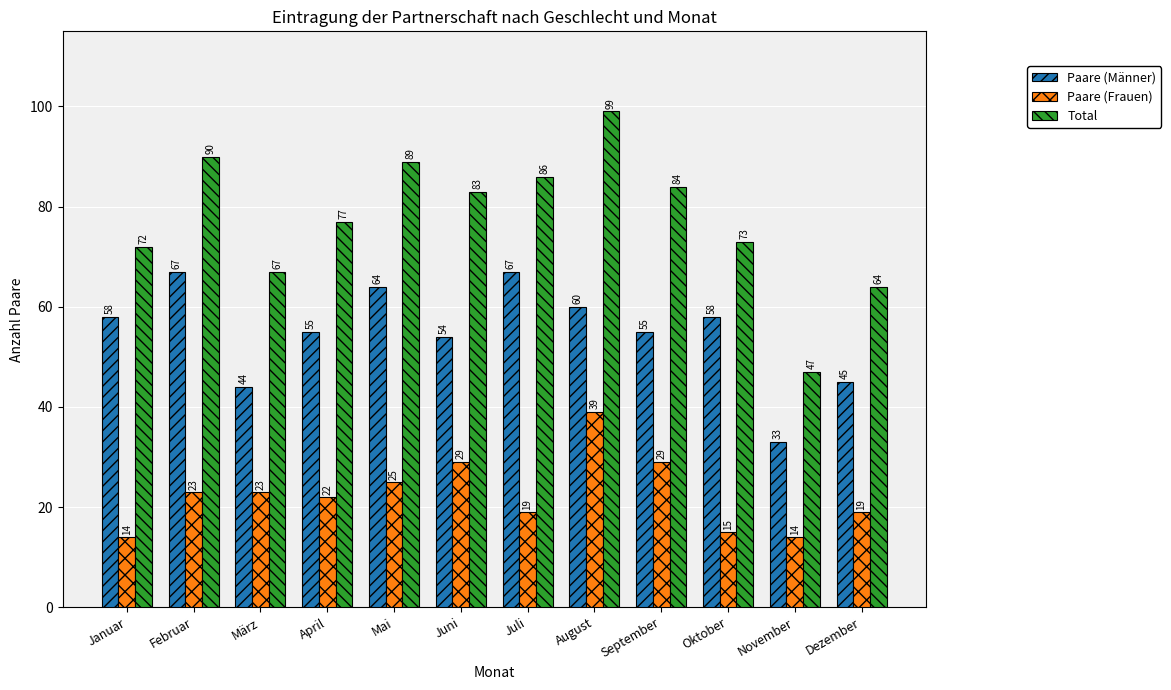

What is the label of the 6th bar from the right?

Juli